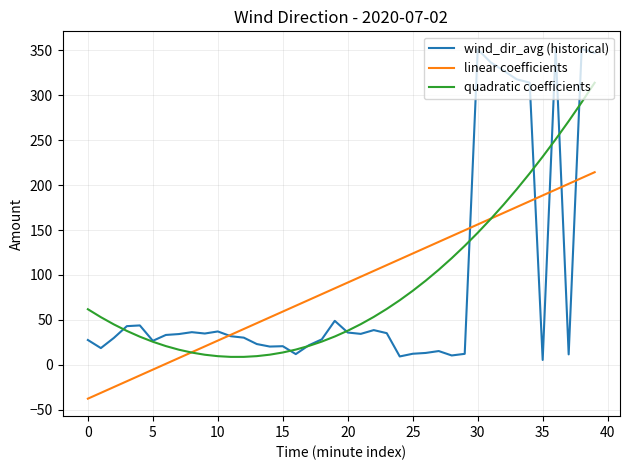

What is the maximum value for linear coefficients?

214.3